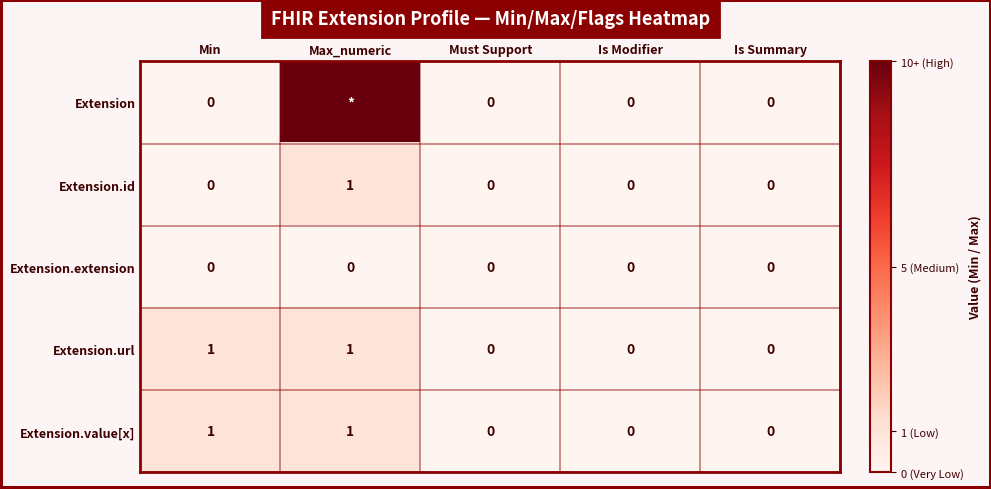

What is the difference between the Extension.url values at Is Modifier and Max_numeric?

1